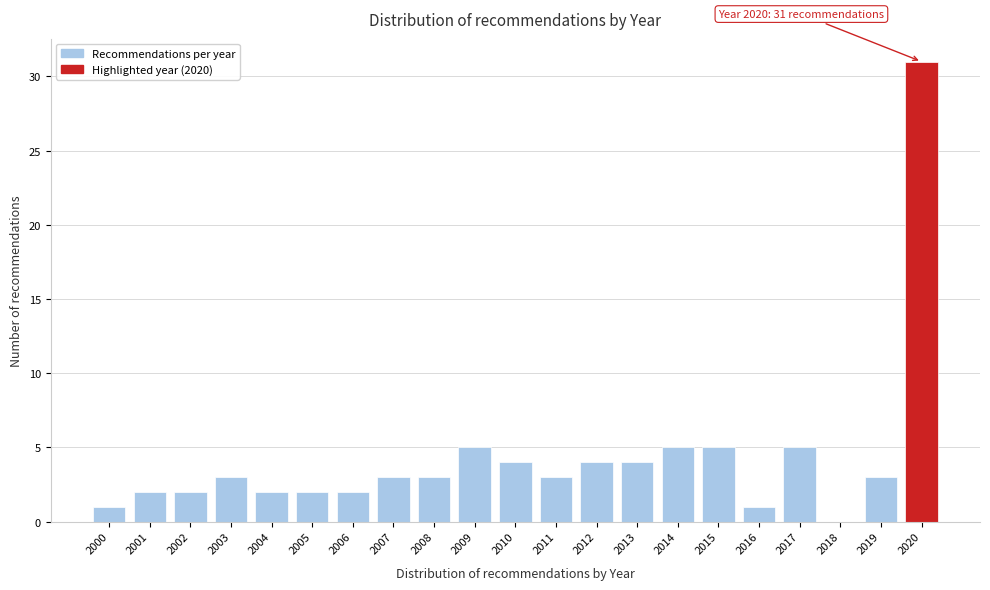

Reading left to right, list all the values displayed in this chart.

2000=1	2001=2	2002=2	2003=3	2004=2	2005=2	2006=2	2007=3	2008=3	2009=5	2010=4	2011=3	2012=4	2013=4	2014=5	2015=5	2016=1	2017=5	2018=0	2019=3	2020=31